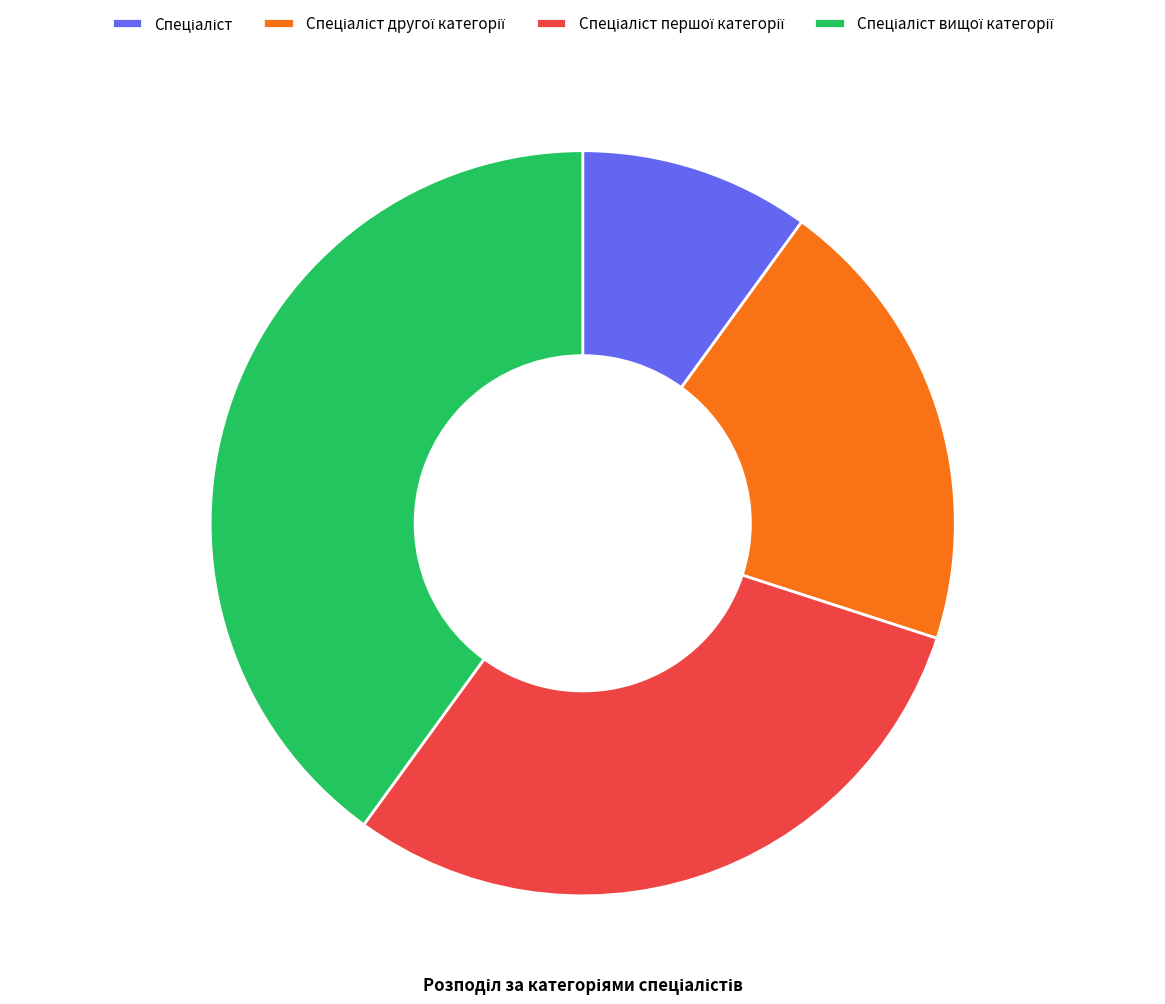

Count the number of slices in the pie.

4